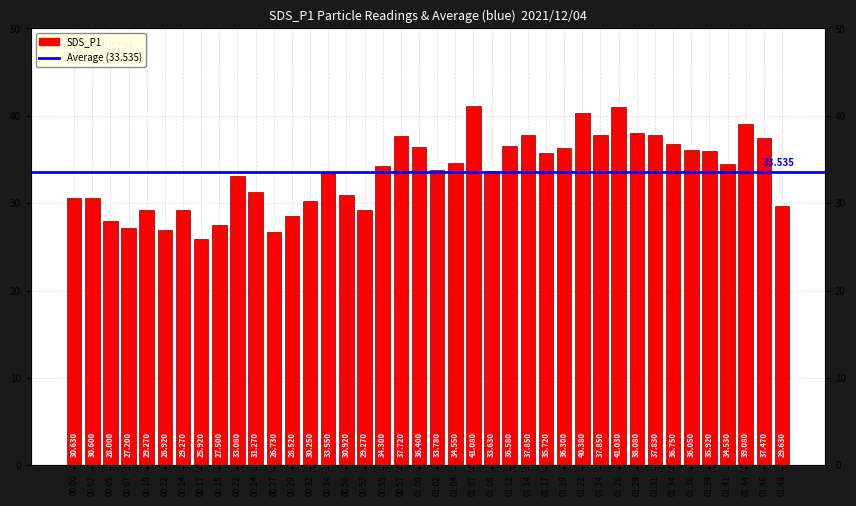

Does the chart contain any negative values?

No